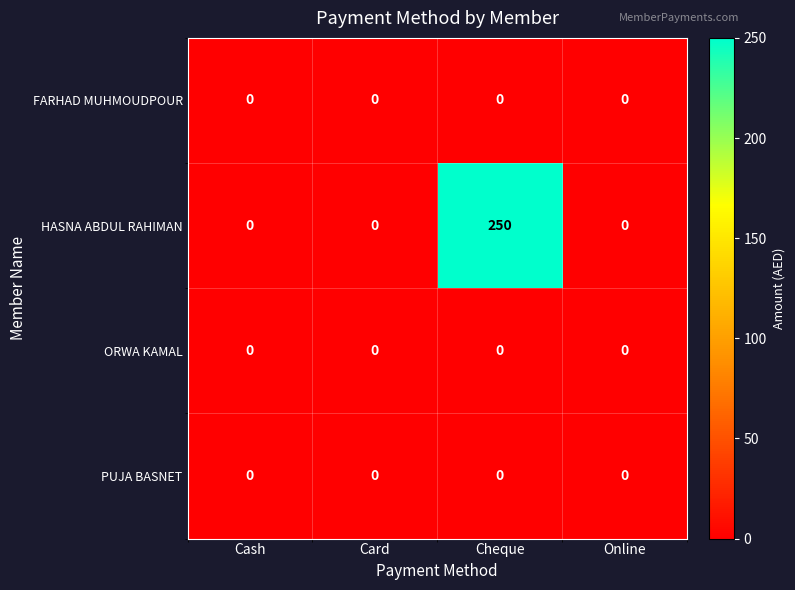

At which category is the sum across all series the highest?

Cheque